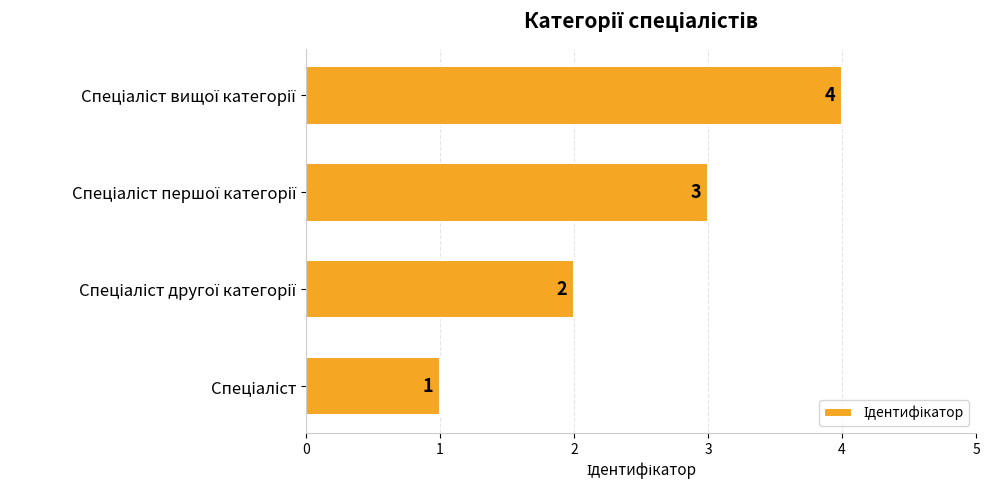

How many data points are less than 3?

2